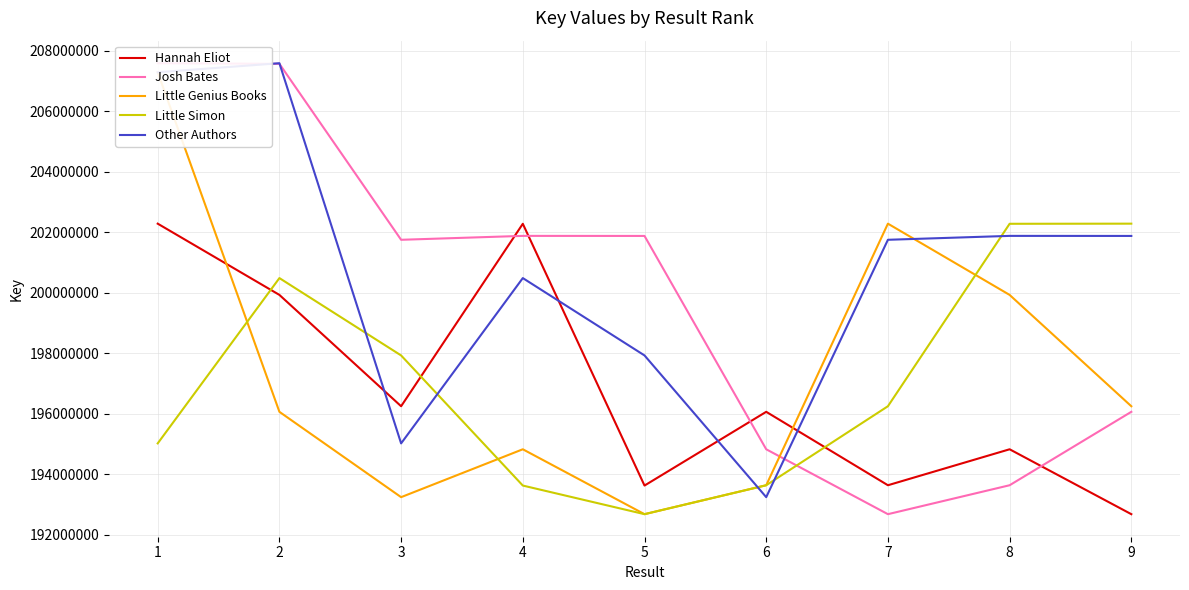

Which series changed the most between 5 and 9?

Little Simon